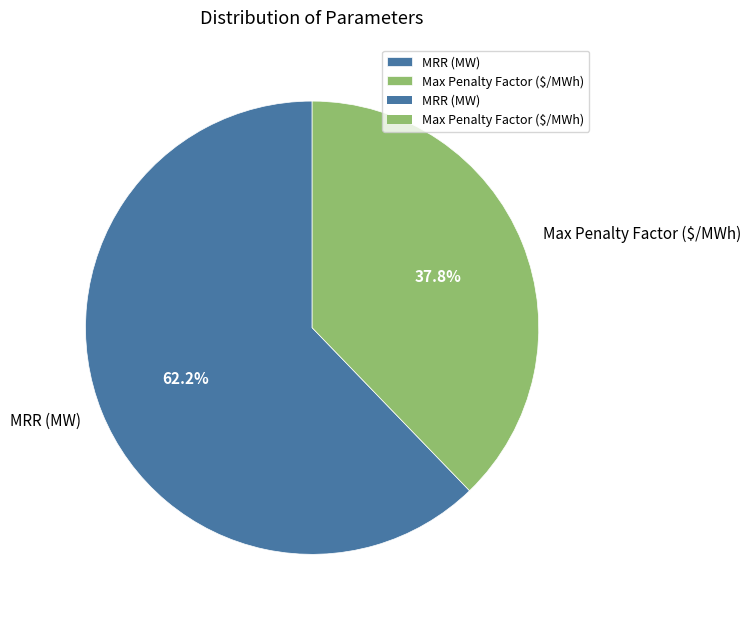

Rank the categories by value from lowest to highest.

Max Penalty Factor ($/MWh), MRR (MW)